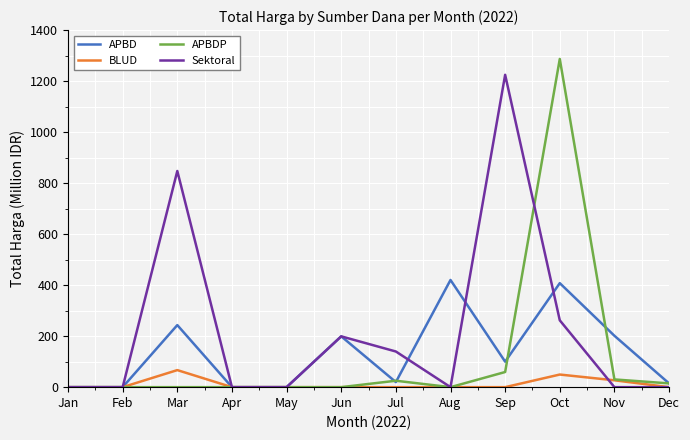

Is the value of APBDP at Oct greater than the value of APBD at Nov?

Yes